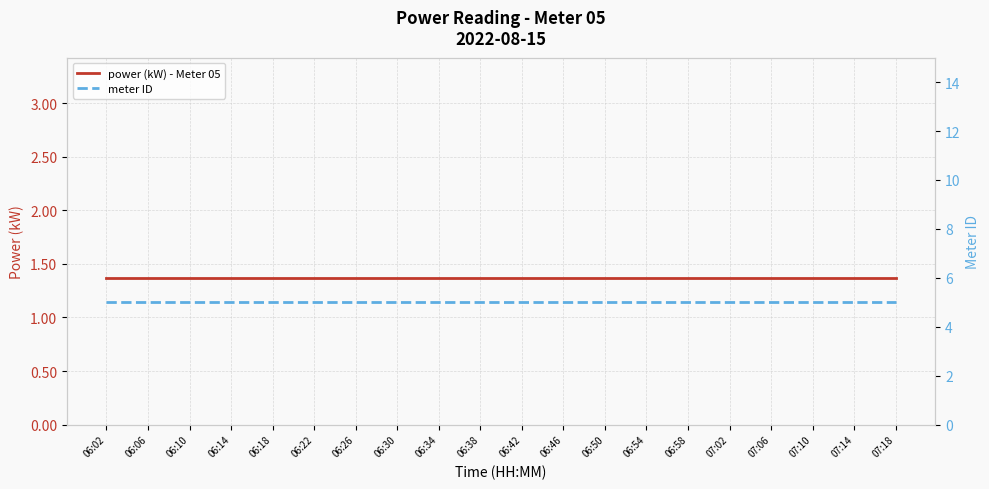

True or false: power (kW) - Meter 05 and meter ID cross at least once.

False